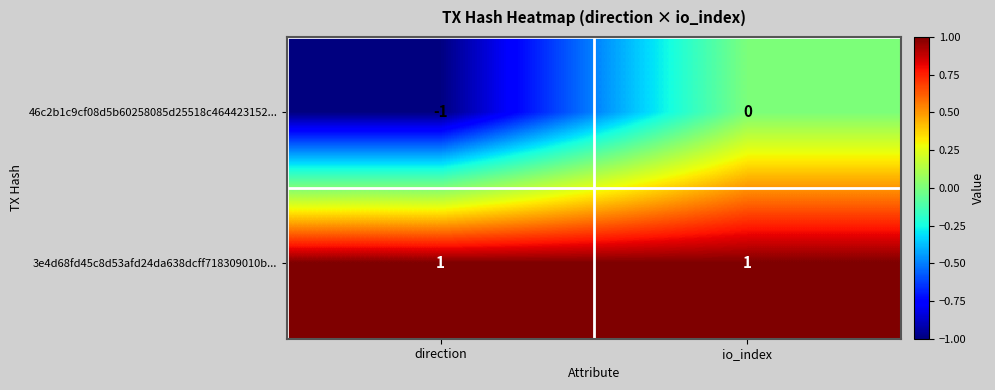

At which category does the chart reach its minimum across all series?

direction